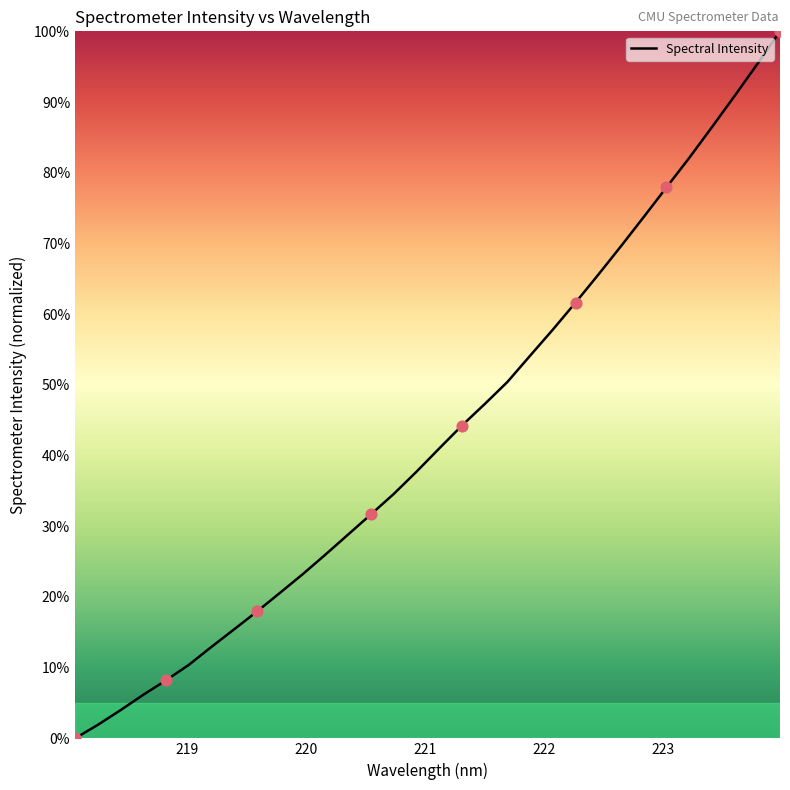

What is the difference between the maximum and minimum values?

100.0